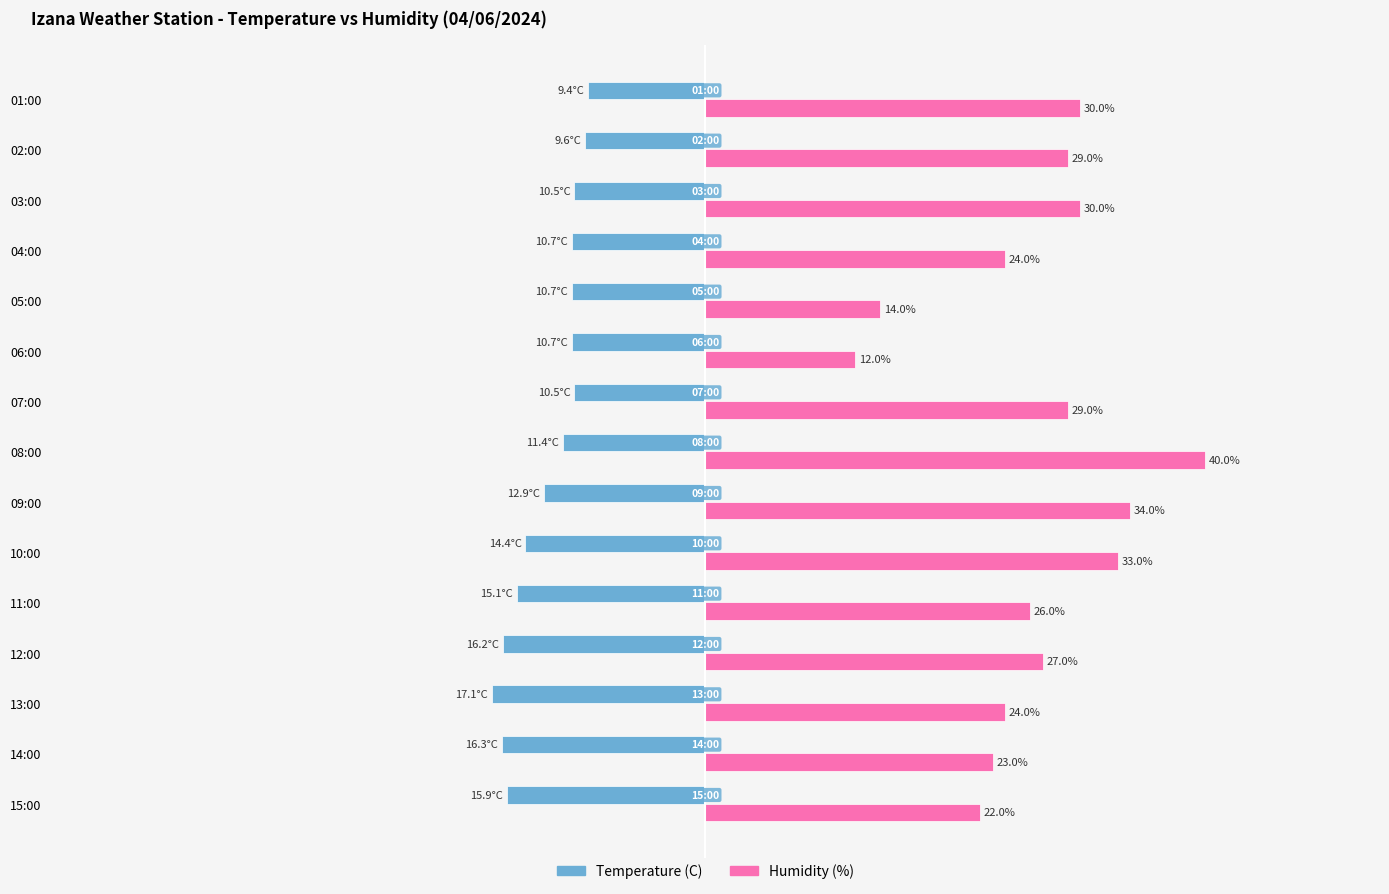

At which category does the chart reach its peak across all series?

08:00